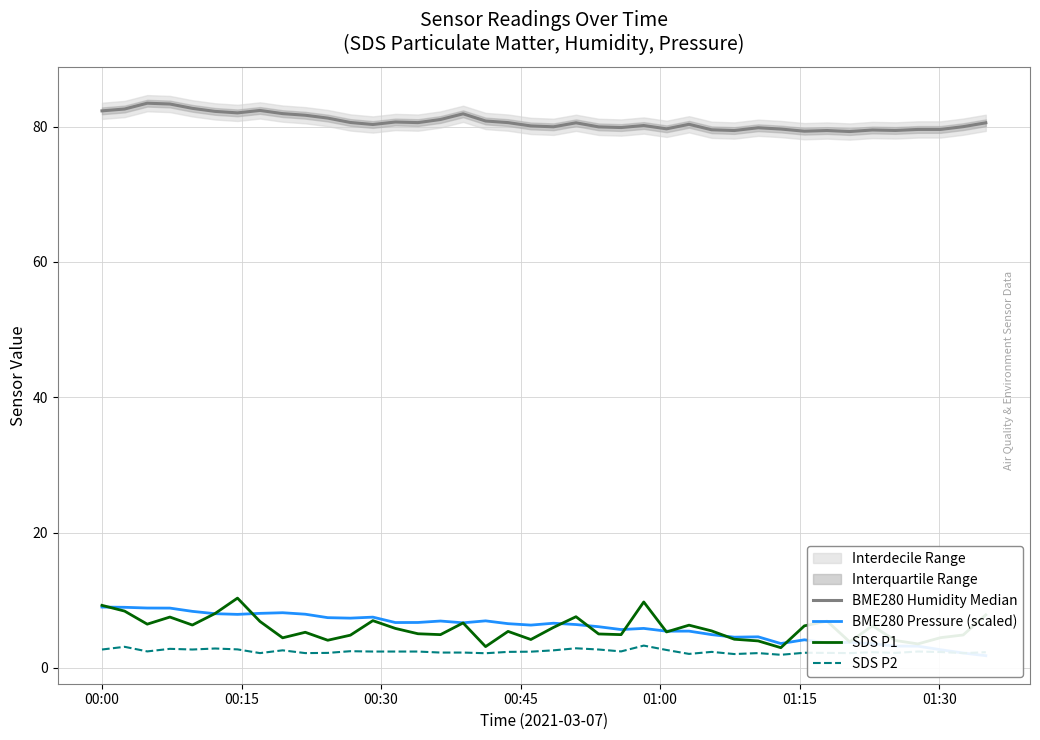

True or false: BME280 Humidity Median has a value of 113.0 at 21.

False